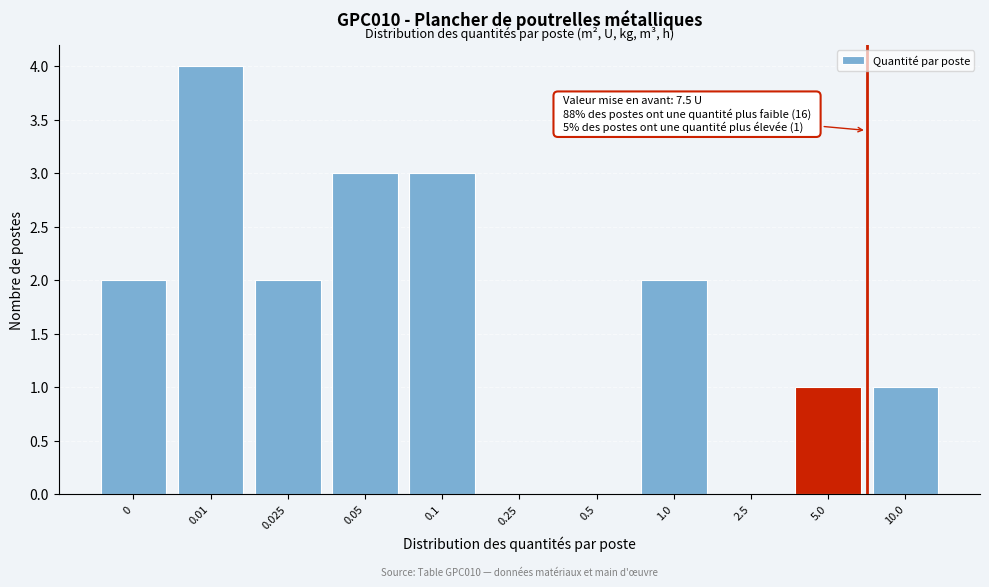

Reading left to right, extract all data points from this chart.

0=2	0.01=4	0.025=2	0.05=3	0.1=3	0.25=0	0.5=0	1.0=2	2.5=0	5.0=1	10.0=1